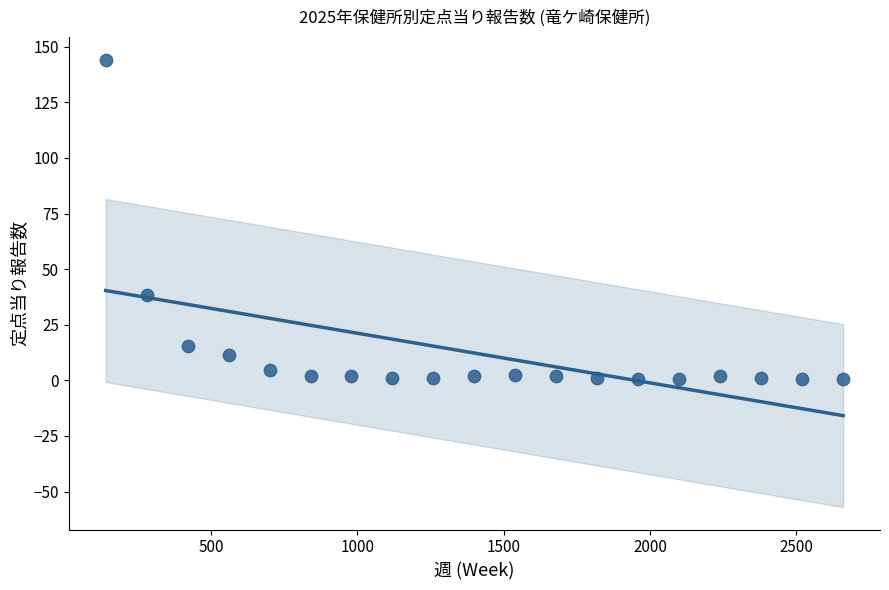

What Y value in the scatter plot is closest to 72?

38.6